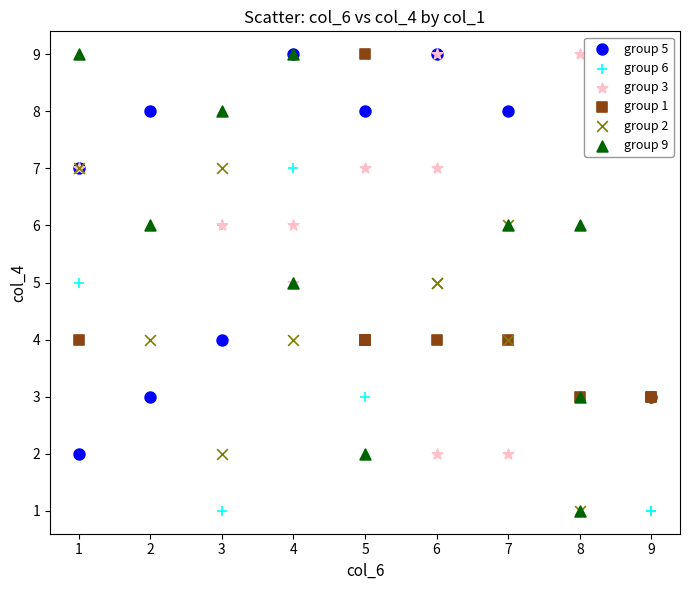

Which series has the widest spread of Y values?

group 9